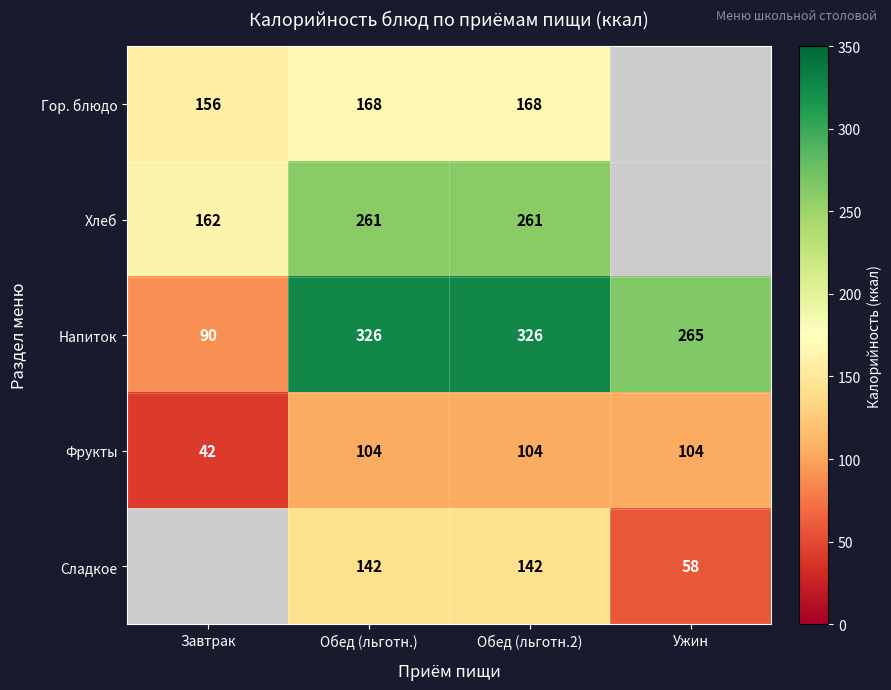

True or false: Хлеб has a value of 233 at Завтрак.

False